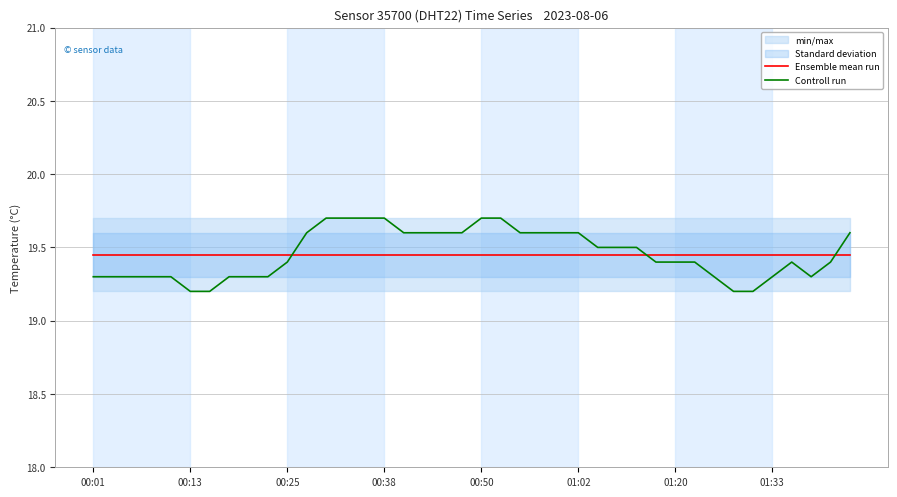

After their last crossing, which series has the higher values: Controll run or Ensemble mean run?

Controll run